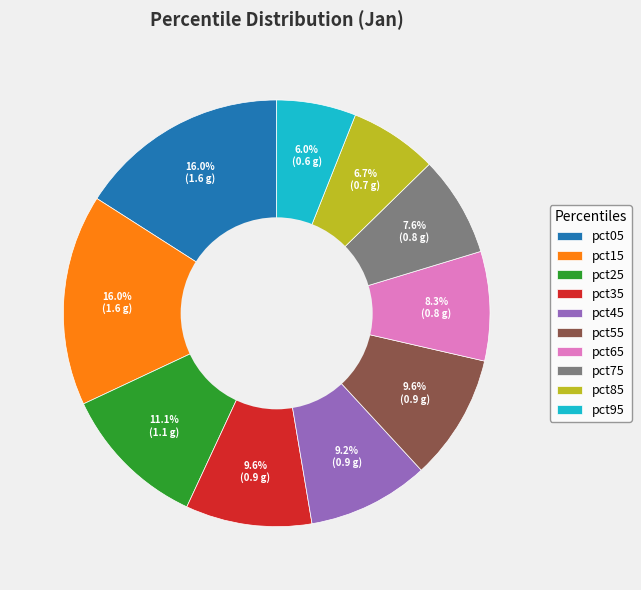

Does pct15 represent more than half of the total?

No